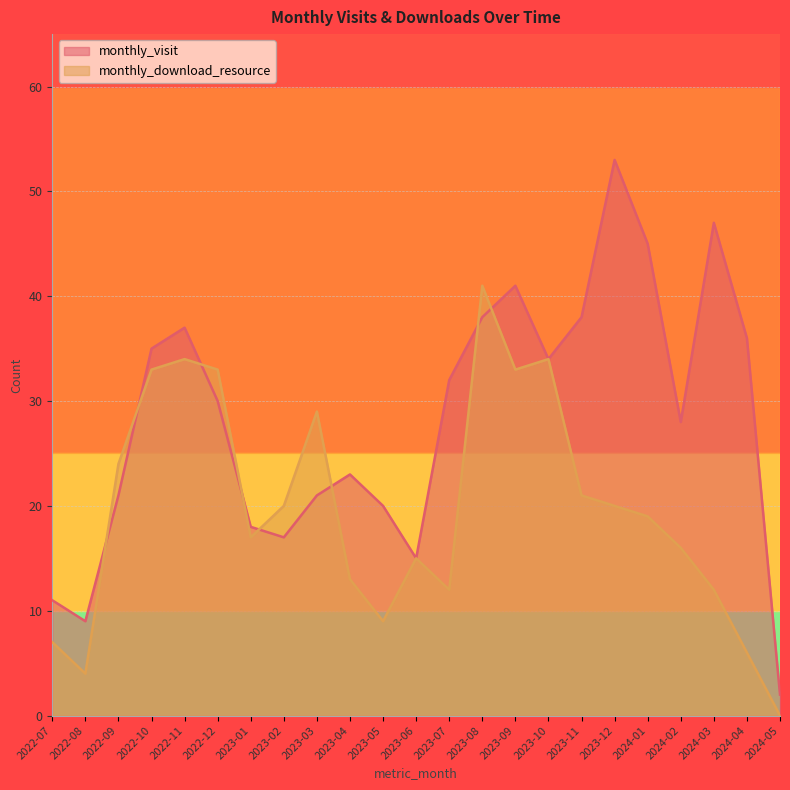

Is it true that monthly_download_resource equals 33 at 2022-10?

True